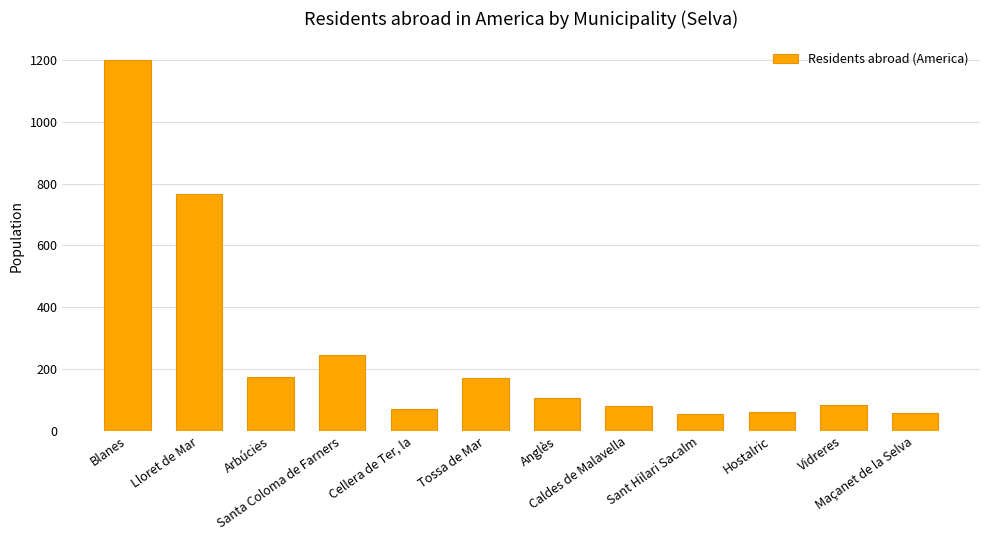

The value at Tossa de Mar is 254. True or false?

False